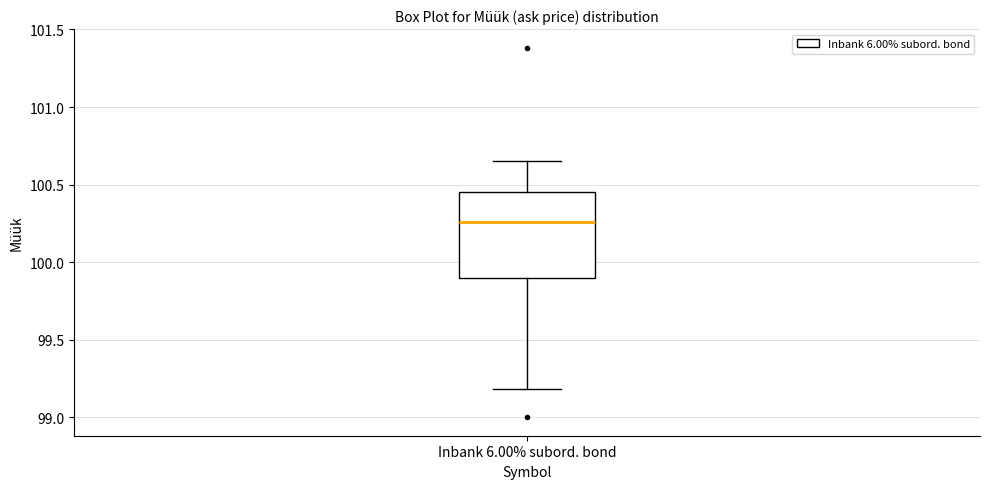

Transcribe this box plot: give where the median line is, the range the box spans, and where the two whiskers end, as read against the y-axis. The values are not printed on the chart, so give them approximately, as read against the axis.

median 100.25, box 99.90 to 100.45, whiskers 99.20 to 100.65